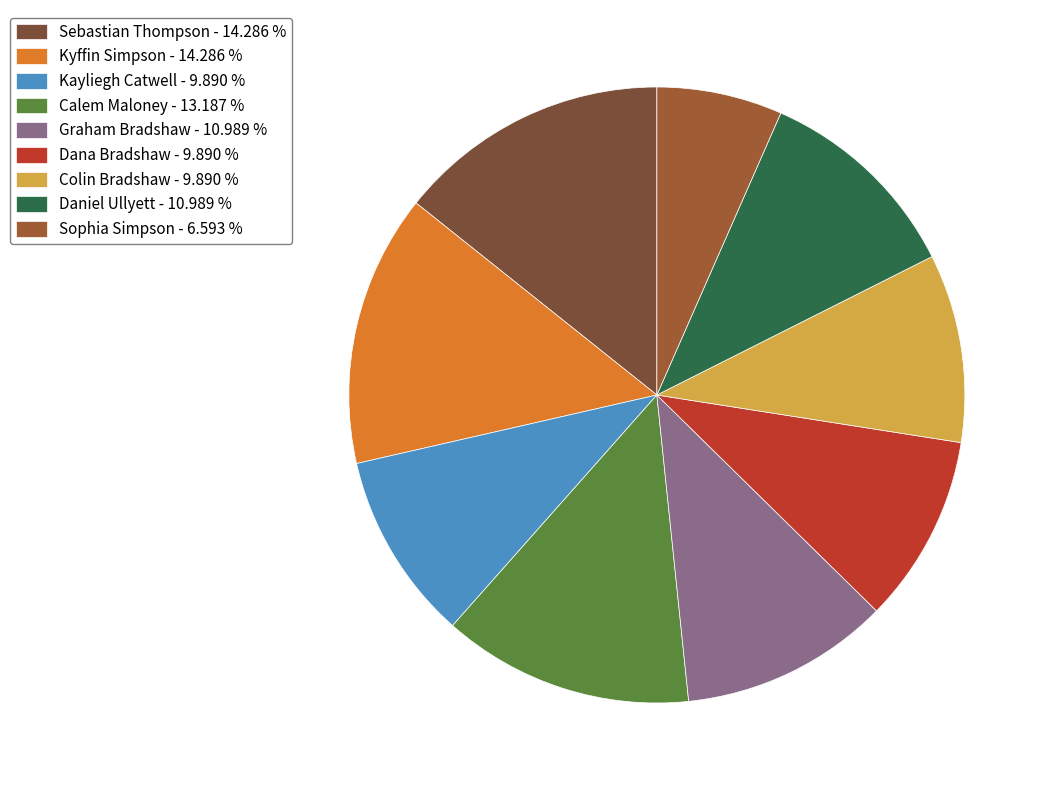

To the nearest percent, what portion does Dana Bradshaw represent?

10%